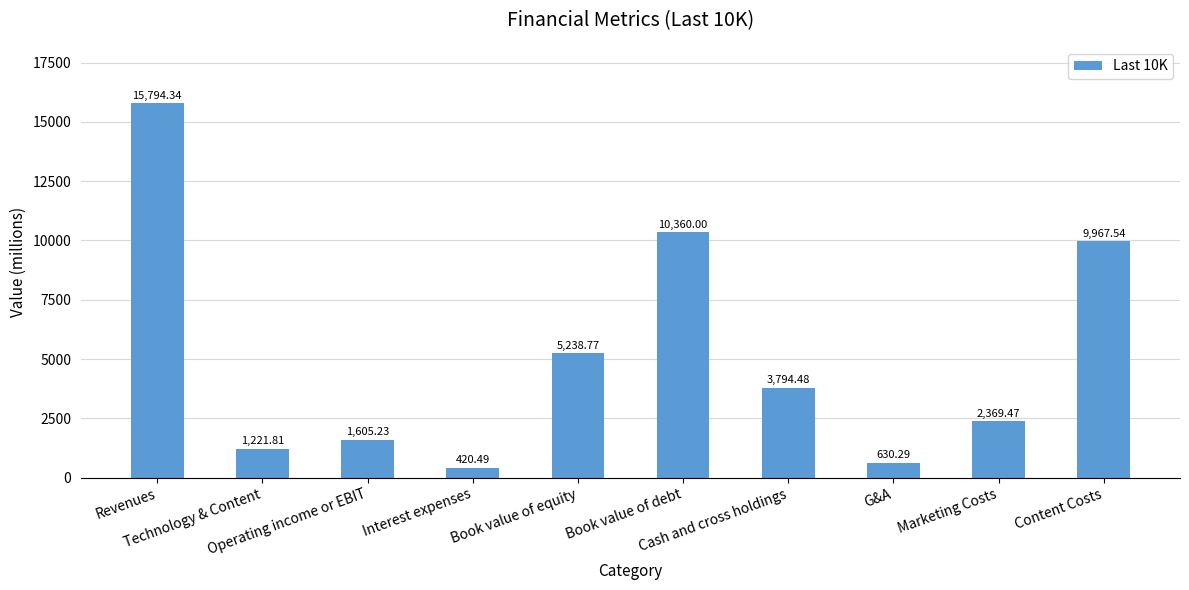

What is the change in value from Book value of debt to Content Costs?

-392.5